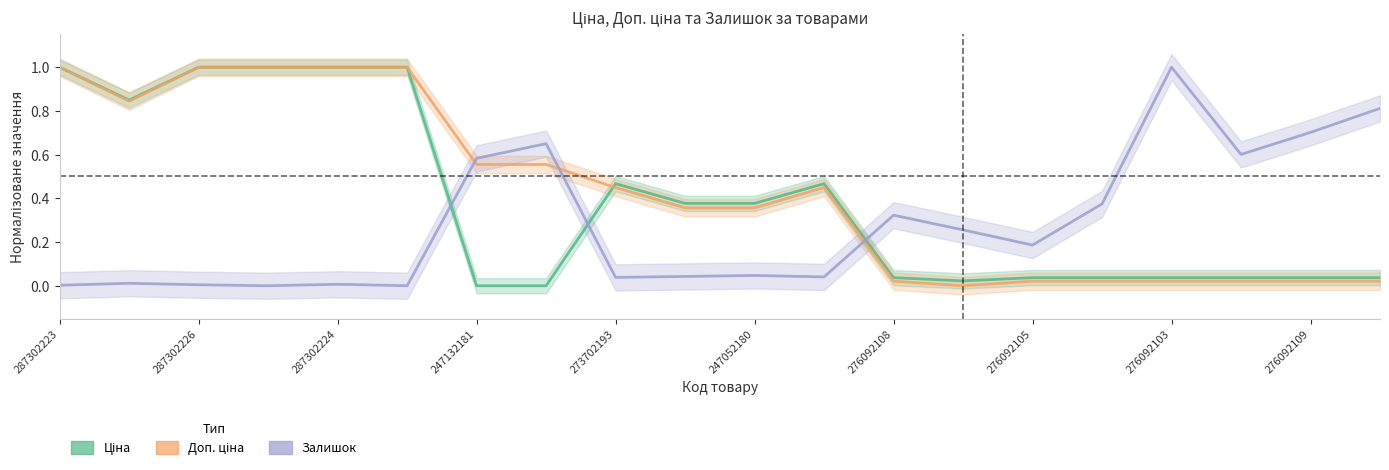

What is the maximum value for Залишок?

1.0